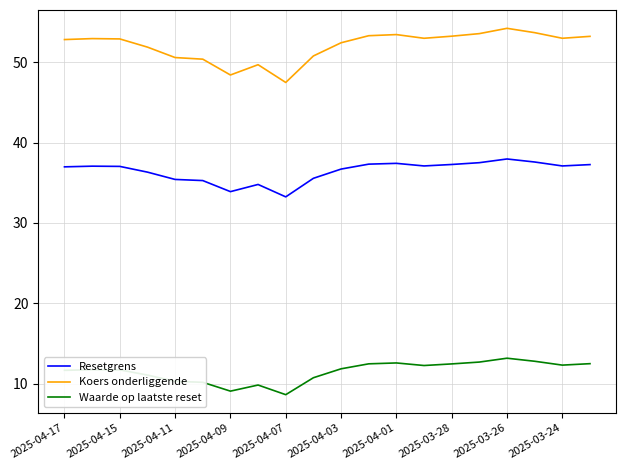

What is the smallest value displayed?

8.6